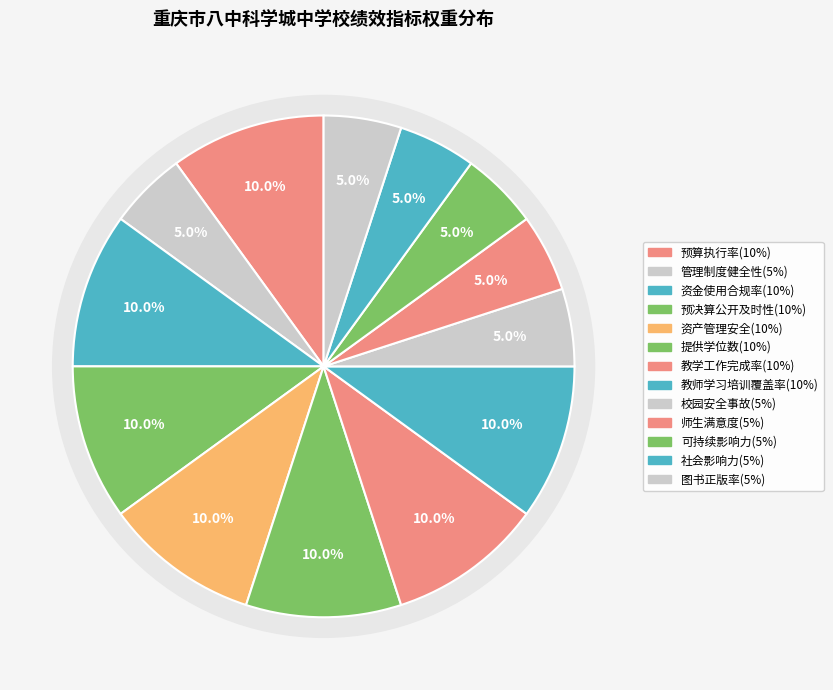

Is there a majority slice in this chart?

No